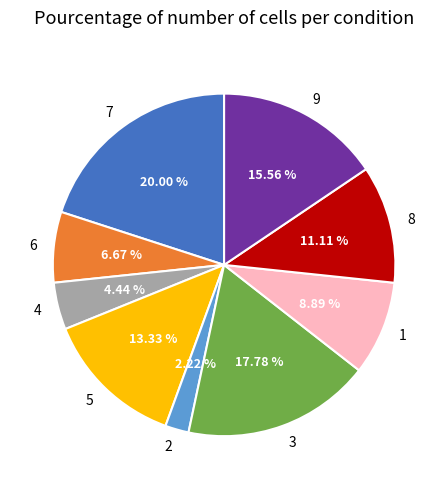

Count the number of slices in the pie.

9